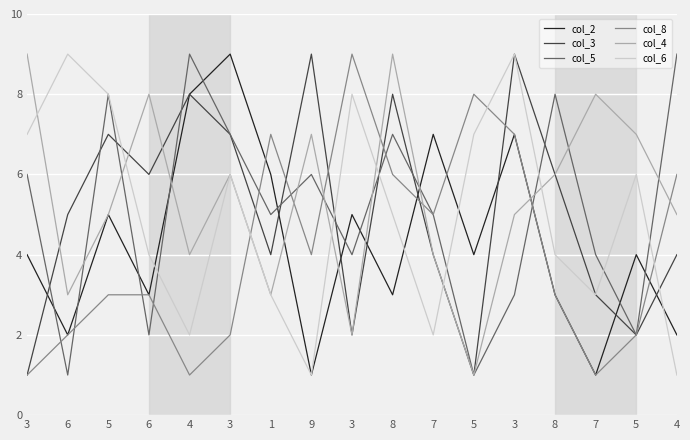

Reading left to right, transcribe all the data shown in this chart.

col_2: 4	2	5	3	8	9	6	1	5	3	7	4	7	3	1	4	2
col_3: 1	5	7	6	8	7	4	9	2	8	4	1	9	6	3	2	4
col_5: 6	1	8	2	9	7	5	6	4	7	5	1	3	8	4	2	9
col_8: 1	2	3	3	1	2	7	4	9	6	5	8	7	3	1	2	6
col_4: 9	3	5	8	4	6	3	7	2	9	4	1	5	6	8	7	5
col_6: 7	9	8	4	2	6	3	1	8	5	2	7	9	4	3	6	1